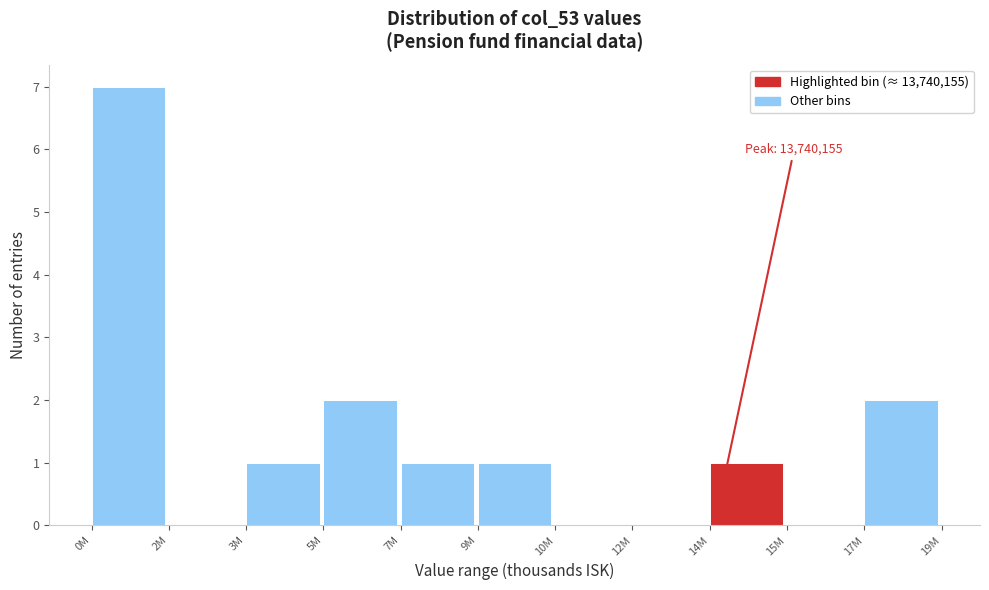

Reading right to left, transcribe all the data shown in this chart.

17M=2	15M=0	14M=1	12M=0	10M=0	9M=1	7M=1	5M=2	3M=1	2M=0	0M=7